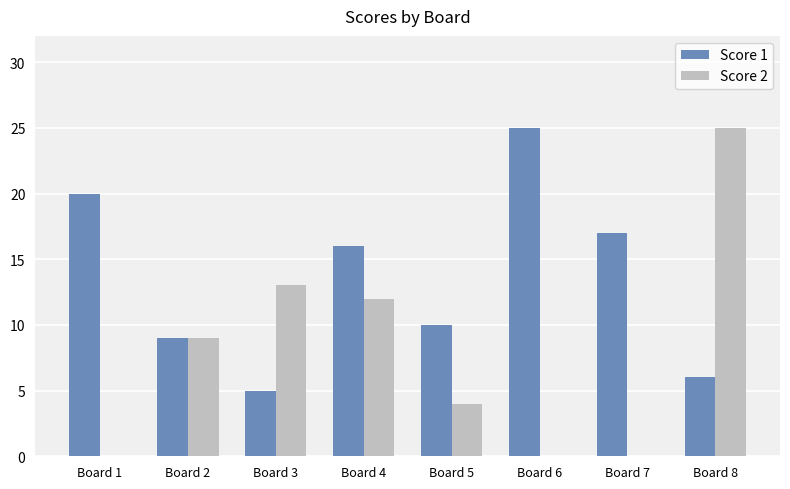

What is the difference between the Score 2 values at Board 2 and Board 6?

9